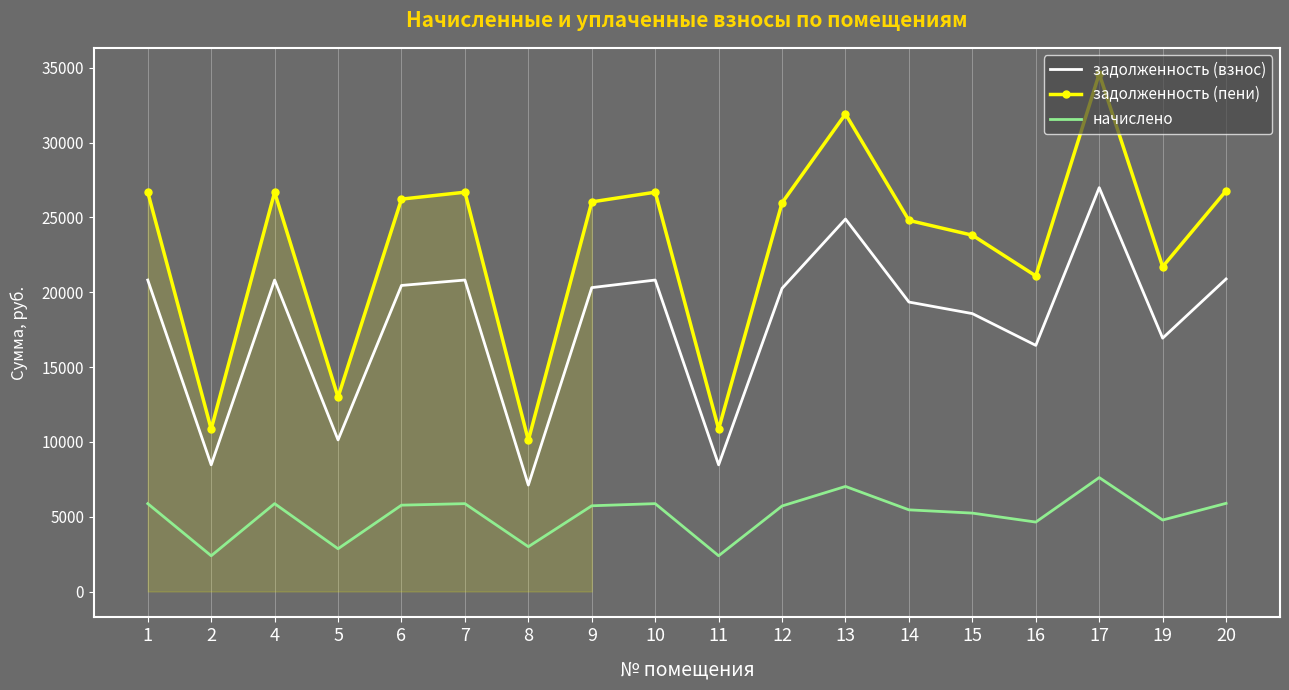

Where is the first local maximum for начислено?

4